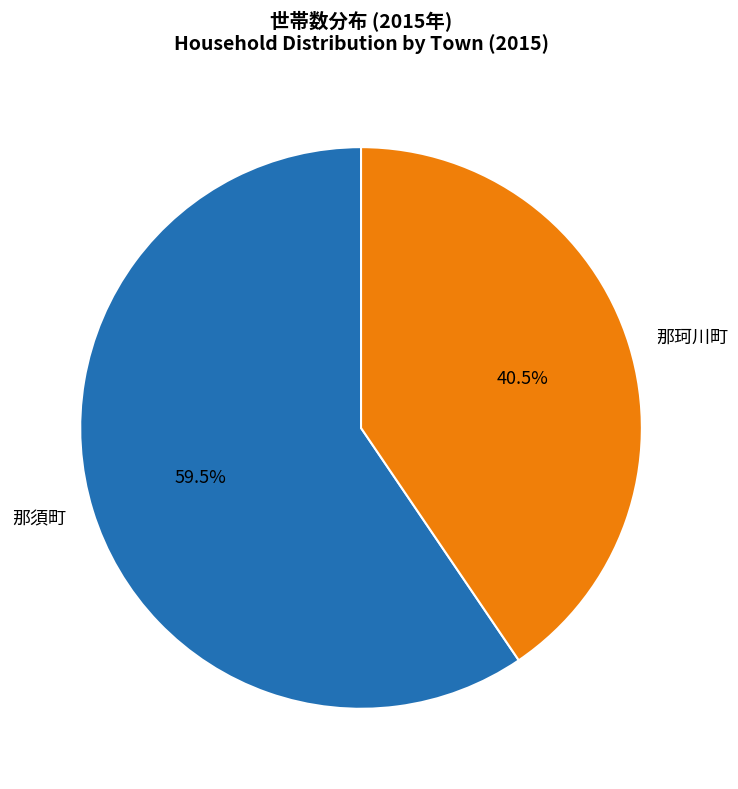

Which category accounts for the majority?

那須町